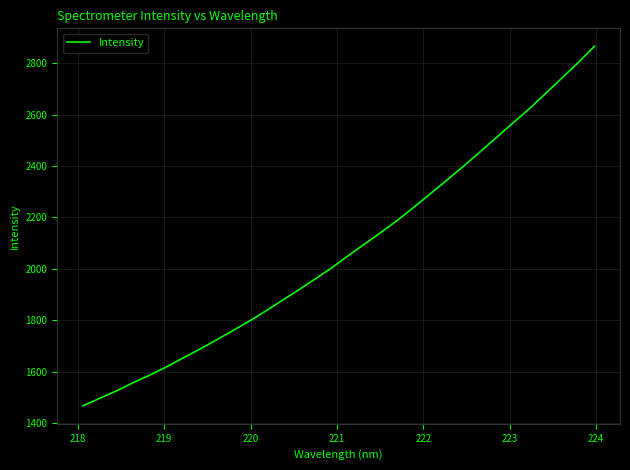

What is the difference between the maximum and minimum values?

1400.2